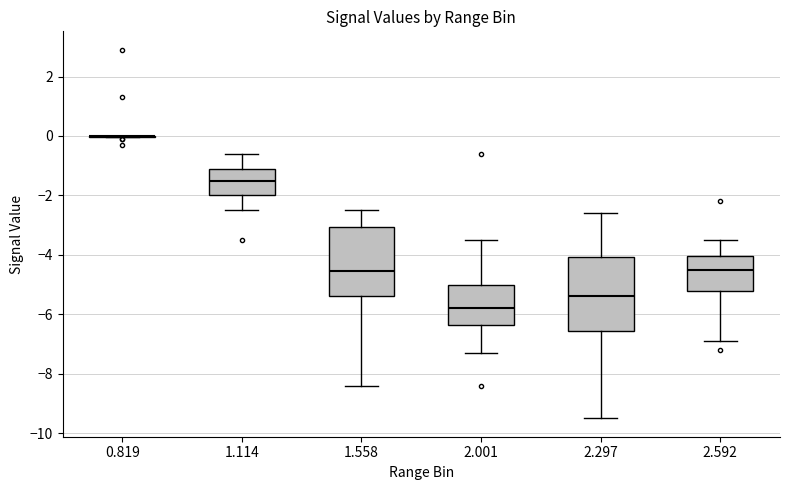

Reading left to right, read every box against the y-axis: the position of its median line, the range the box covers, and the ends of its whiskers. The values are not printed on the chart, so give them approximately, as read against the axis.

0.819: box collapsed to a line at 0.0, whiskers 0.0 to 0.0
1.114: median -1.4, box -2.0 to -1.0, whiskers -2.4 to -0.6
1.558: median -4.6, box -5.4 to -3.0, whiskers -8.4 to -2.4
2.001: median -5.8, box -6.4 to -5.0, whiskers -7.2 to -3.4
2.297: median -5.4, box -6.6 to -4.0, whiskers -9.4 to -2.6
2.592: median -4.4, box -5.2 to -4.0, whiskers -6.8 to -3.4